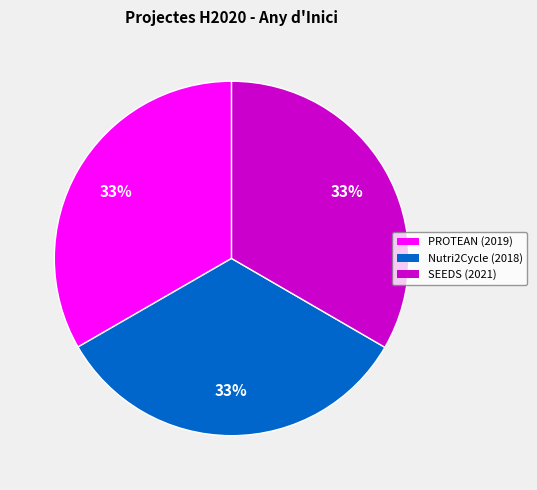

To the nearest percent, what is the average slice percentage?

33%